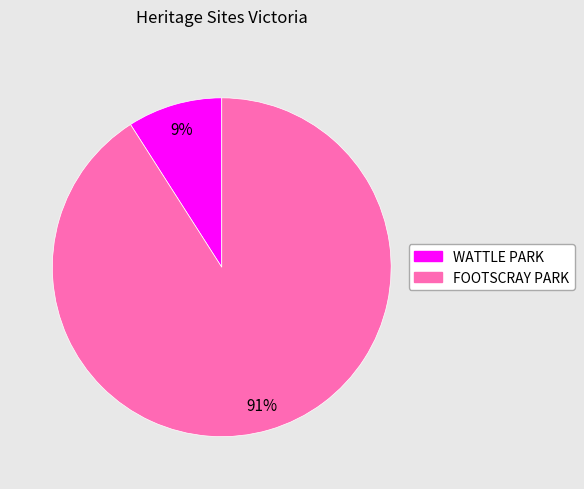

To the nearest percent, what is the average slice percentage?

50%